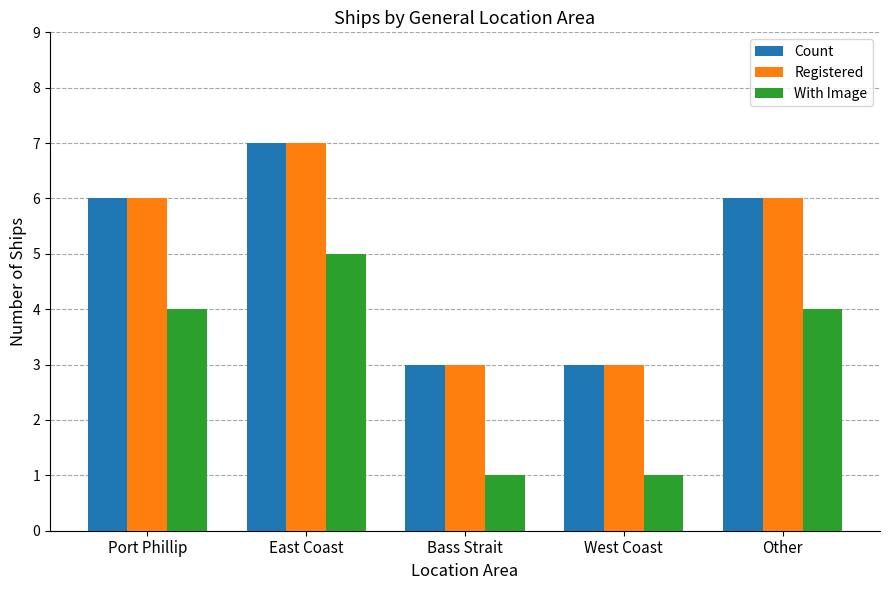

What is the value of the Count bar at the 1st from the left?

6